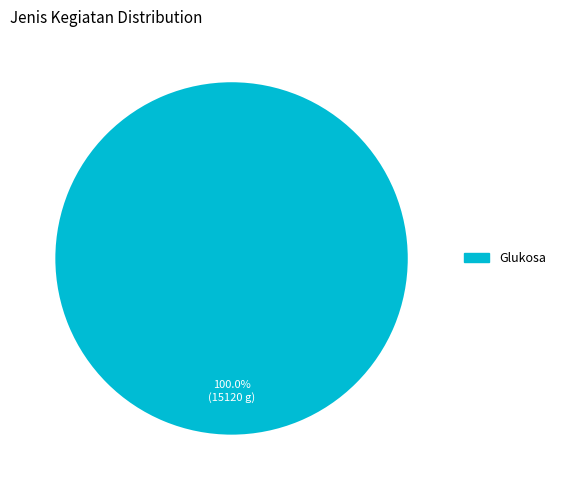

Is there any slice that represents more than half of the pie?

Yes